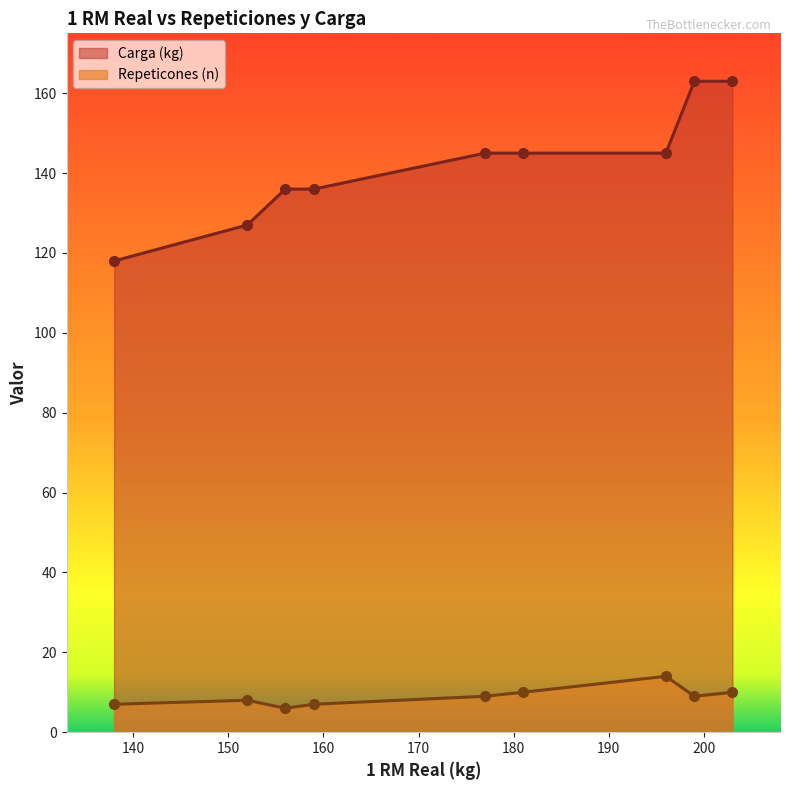

True or false: Carga (kg) has a value of 181 at Andrés.

False